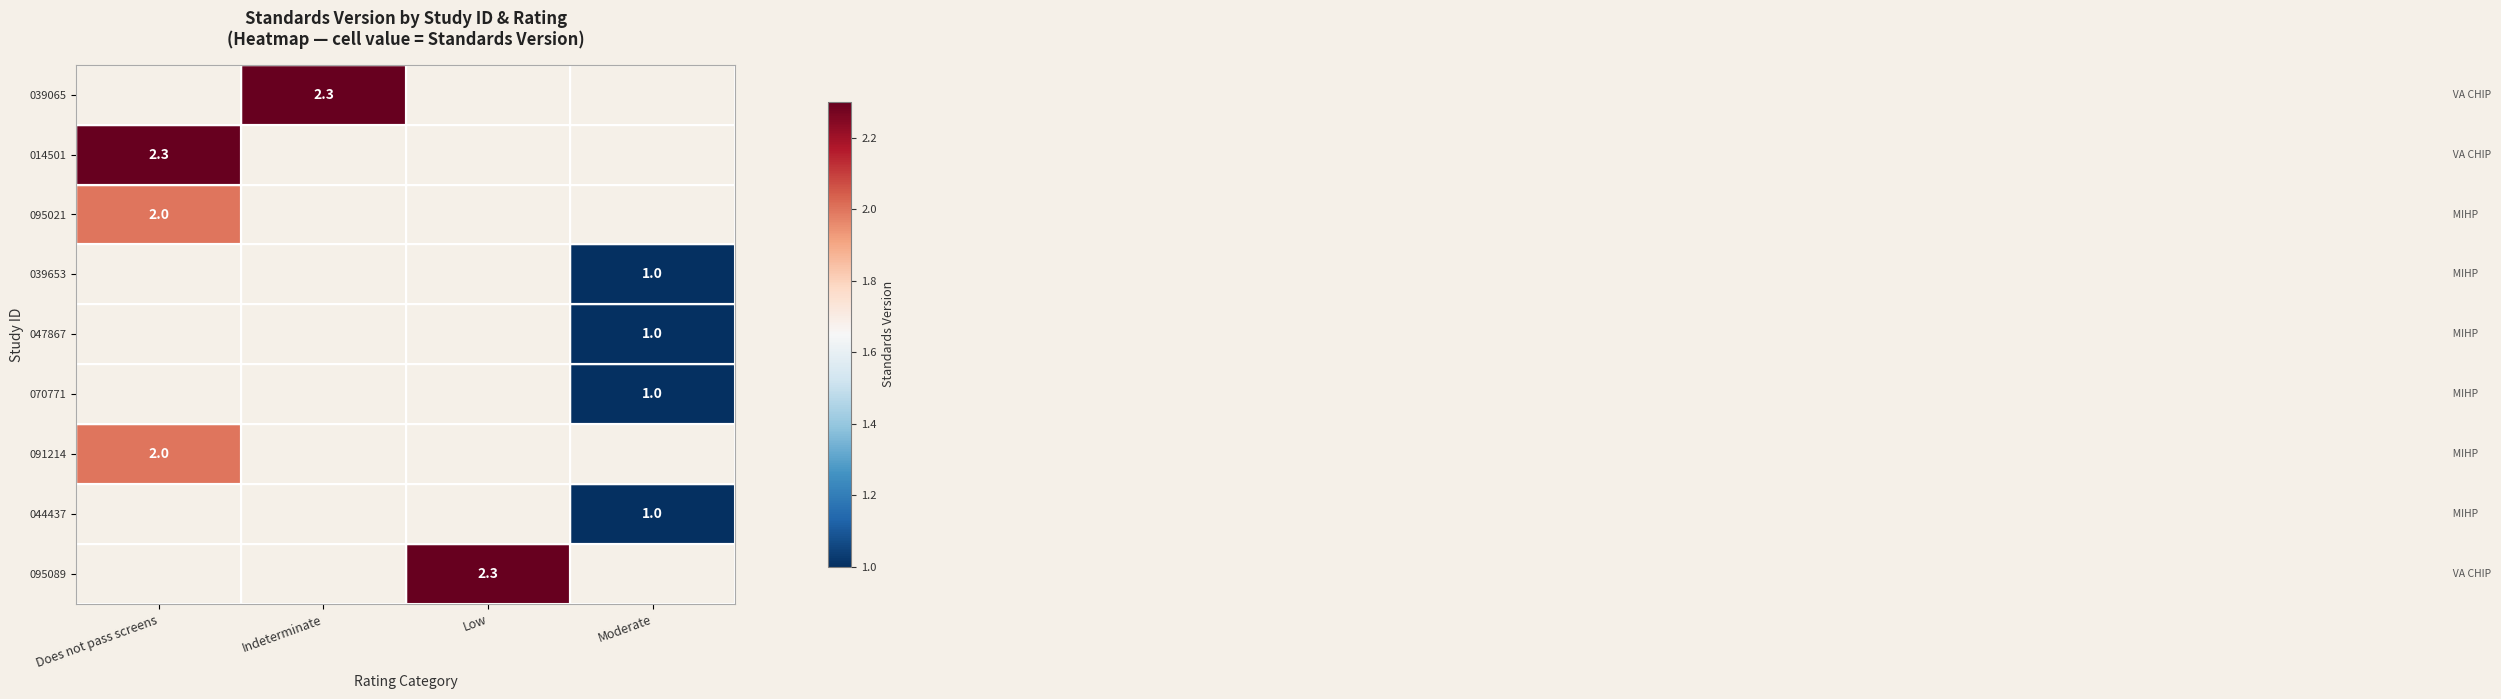

Between Indeterminate and Does not pass screens, which is larger?

Does not pass screens